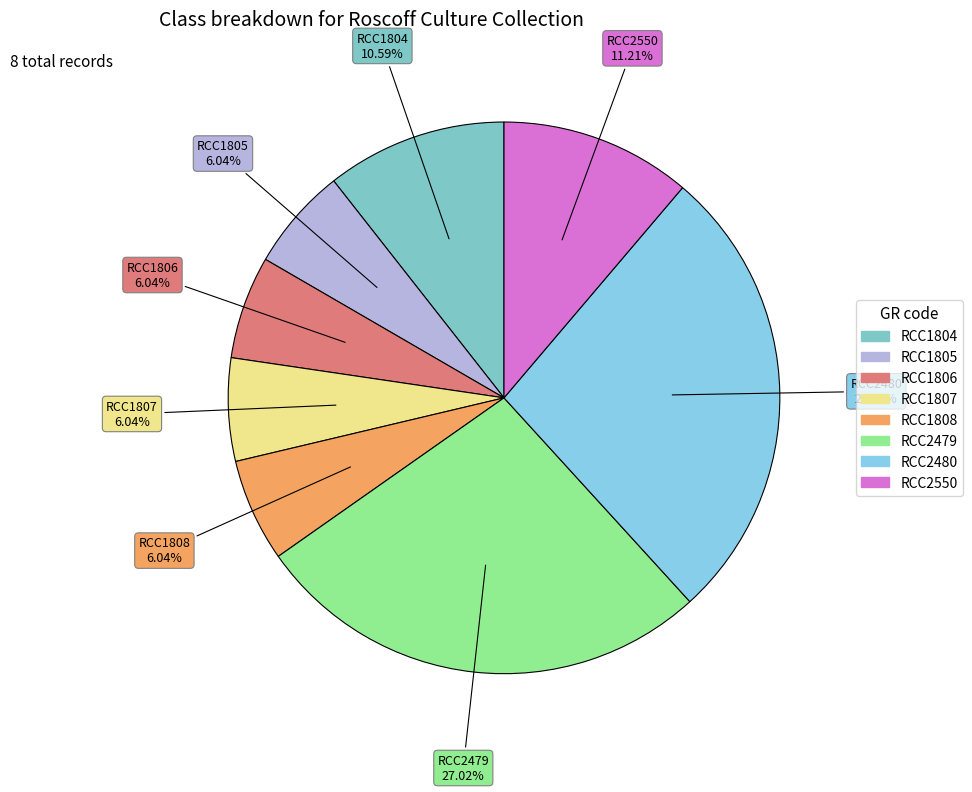

Between RCC2480 and RCC1808, which is larger?

RCC2480